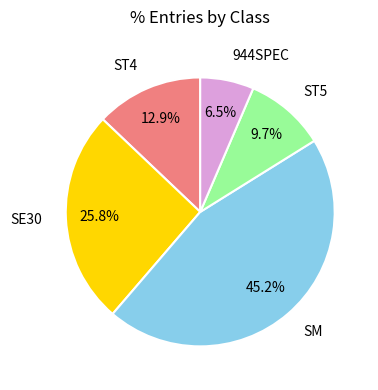

To the nearest percent, what is the difference between the largest and smallest slice percentages?

39%